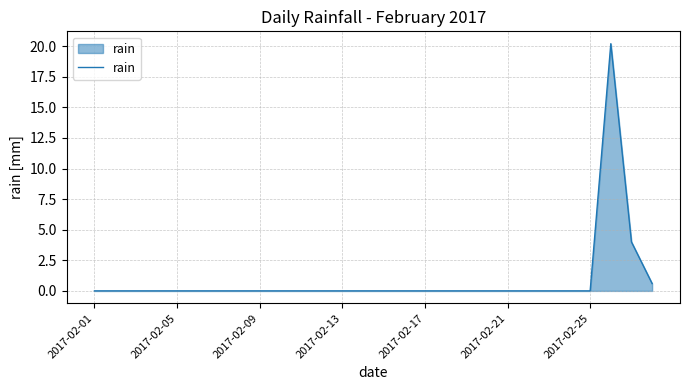

What is the sum of all values?

24.8